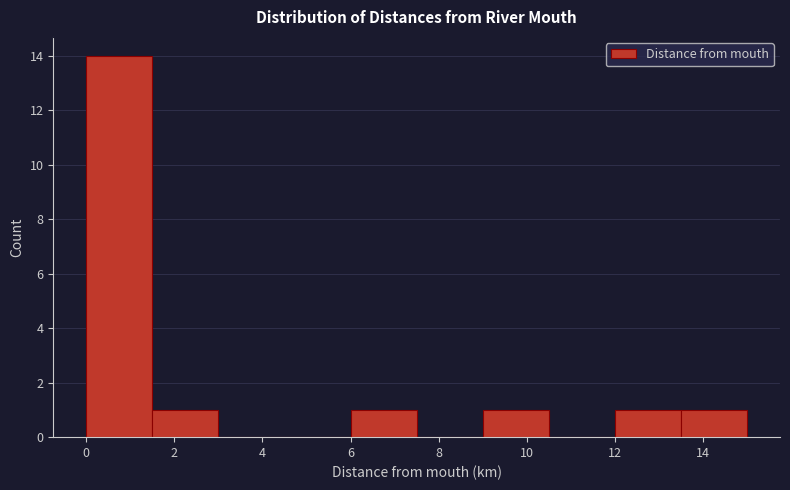

Reading left to right, transcribe this chart: for each bar, give the range it covers on the x-axis and its height. Neither the bar edges nor the heights are printed on the chart, so give them approximately, as read against the axes.

0.0 to 1.5: 14
1.5 to 3.0: 1
3.0 to 4.5: 0
4.5 to 6.0: 0
6.0 to 7.5: 1
7.5 to 9.0: 0
9.0 to 10.5: 1
10.5 to 12.0: 0
12.0 to 13.5: 1
13.5 to 15.0: 1